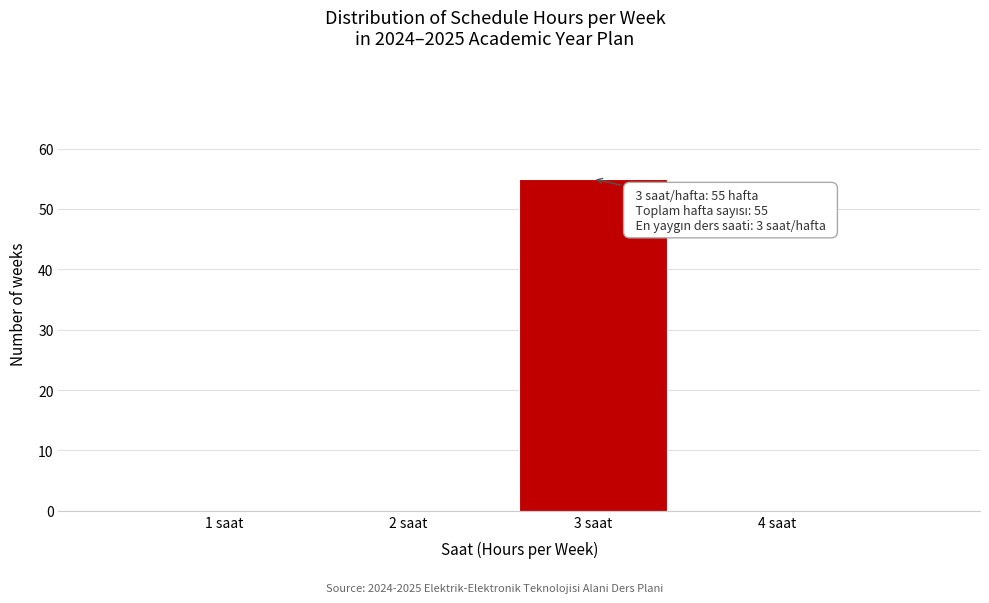

Reading right to left, what are all the values shown in this chart?

4 saat=0	3 saat=55	2 saat=0	1 saat=0